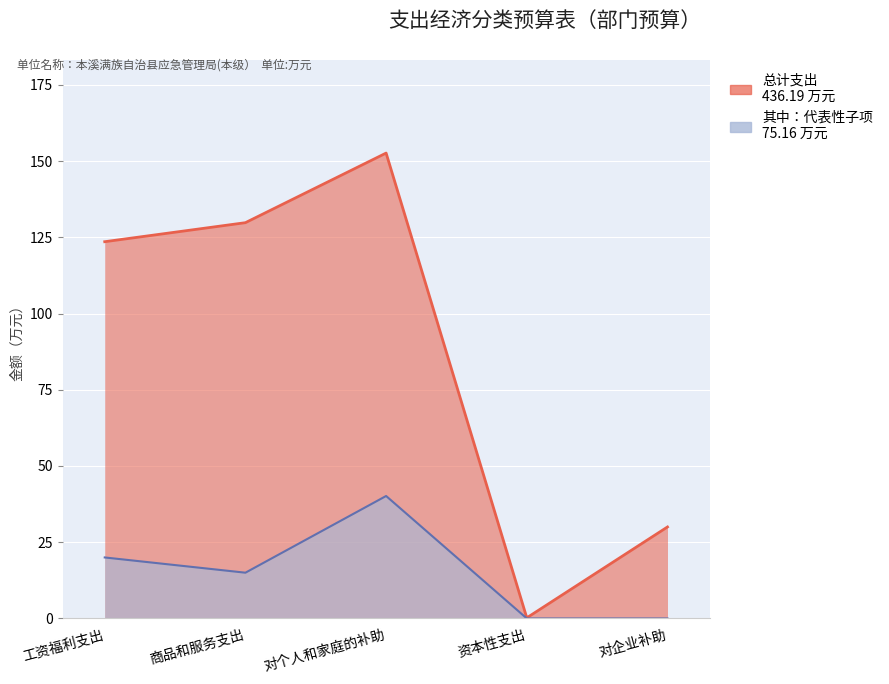

Which label corresponds to the largest value in the chart?

对个人和家庭的补助